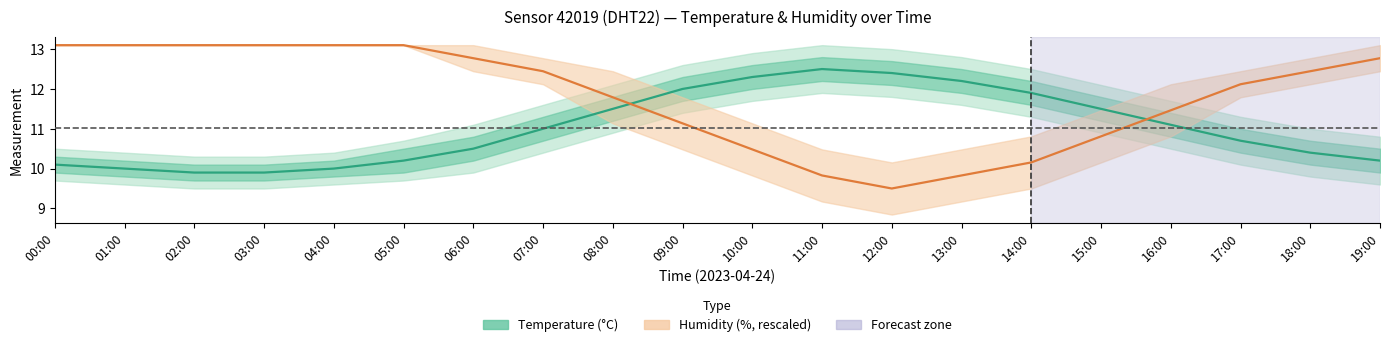

Where does the Humidity (%, rescaled) series first go above 12?

00:00